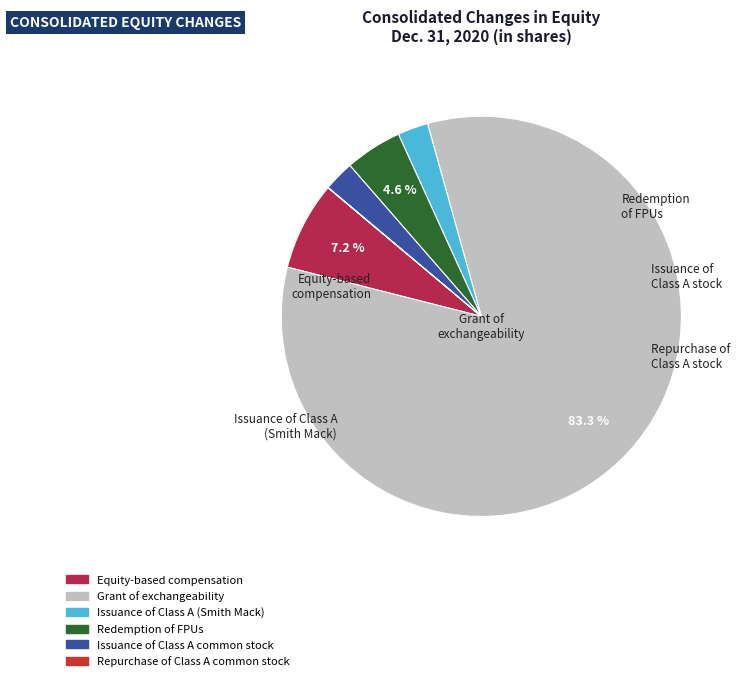

Which slice is the largest?

Grant of exchangeability